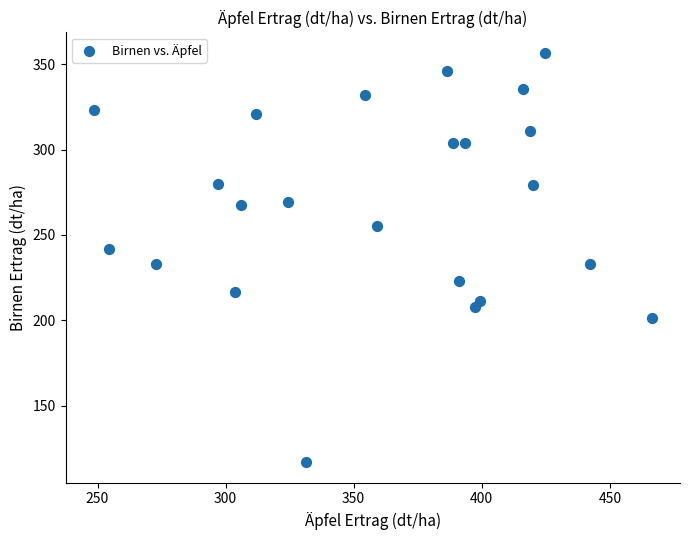

What is the range of X values (max minus min)?

218.0